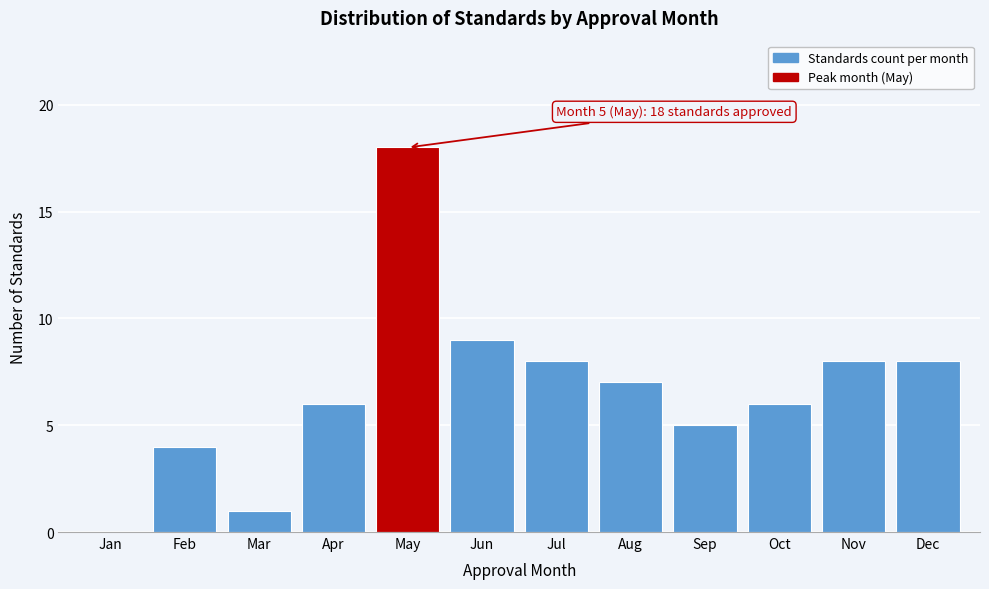

Reading left to right, transcribe all the data shown in this chart.

Jan=0	Feb=4	Mar=1	Apr=6	May=18	Jun=9	Jul=8	Aug=7	Sep=5	Oct=6	Nov=8	Dec=8